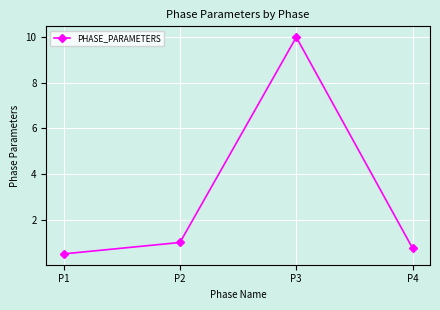

Reading left to right, what are all the values shown in this chart?

P1=0.5	P2=1.0	P3=10.0	P4=0.8